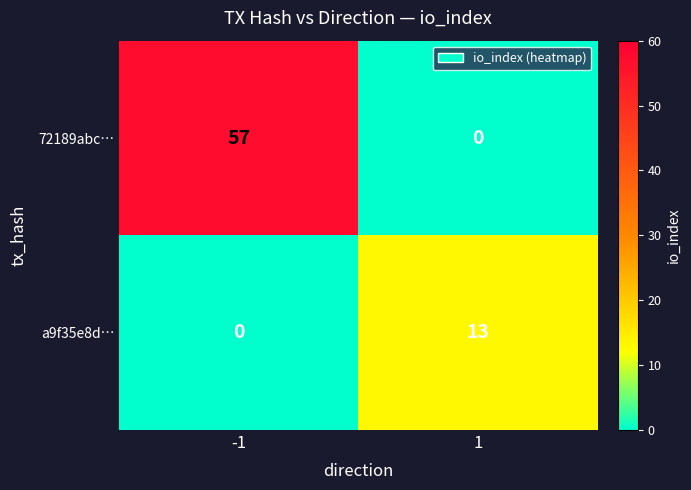

Which series has the largest total across all categories?

72189abc…